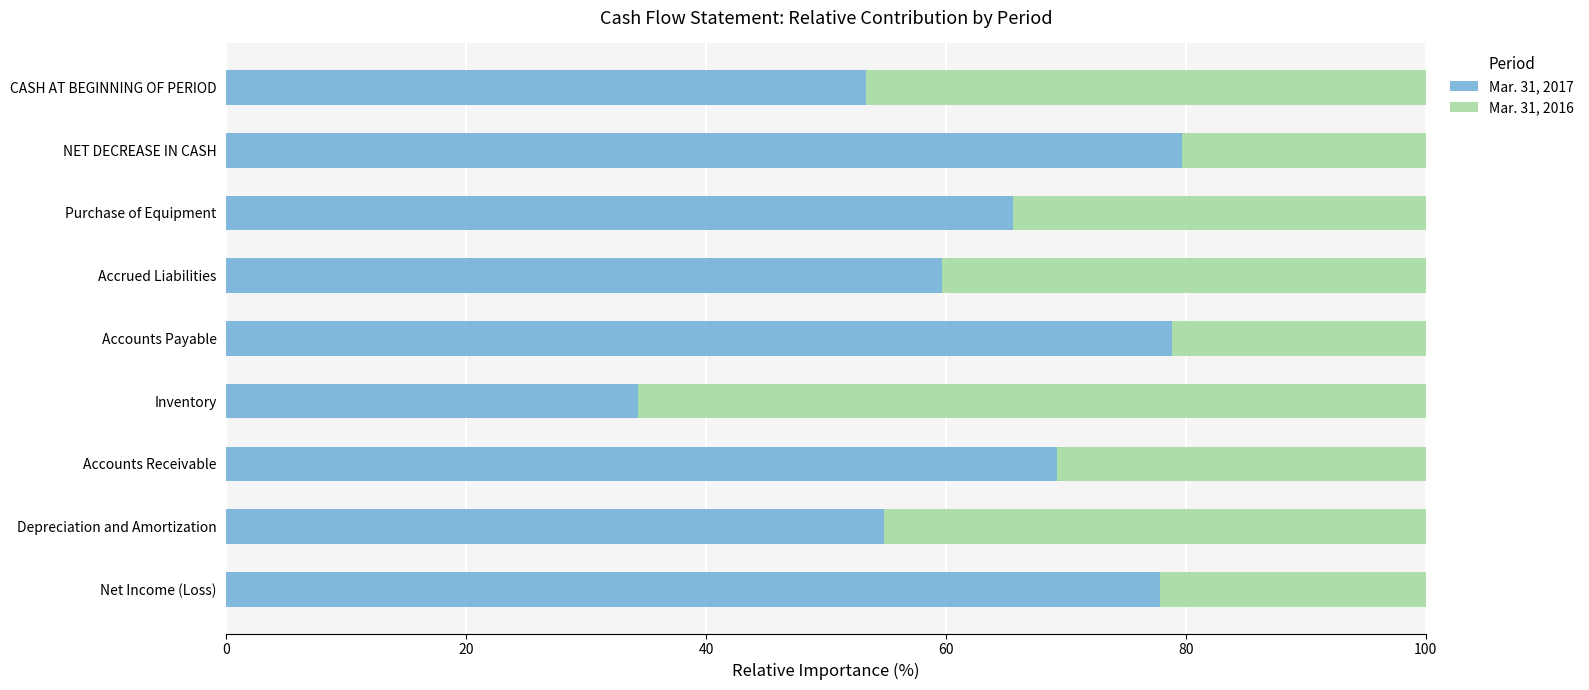

What is the maximum value for Mar. 31, 2017?

79.6